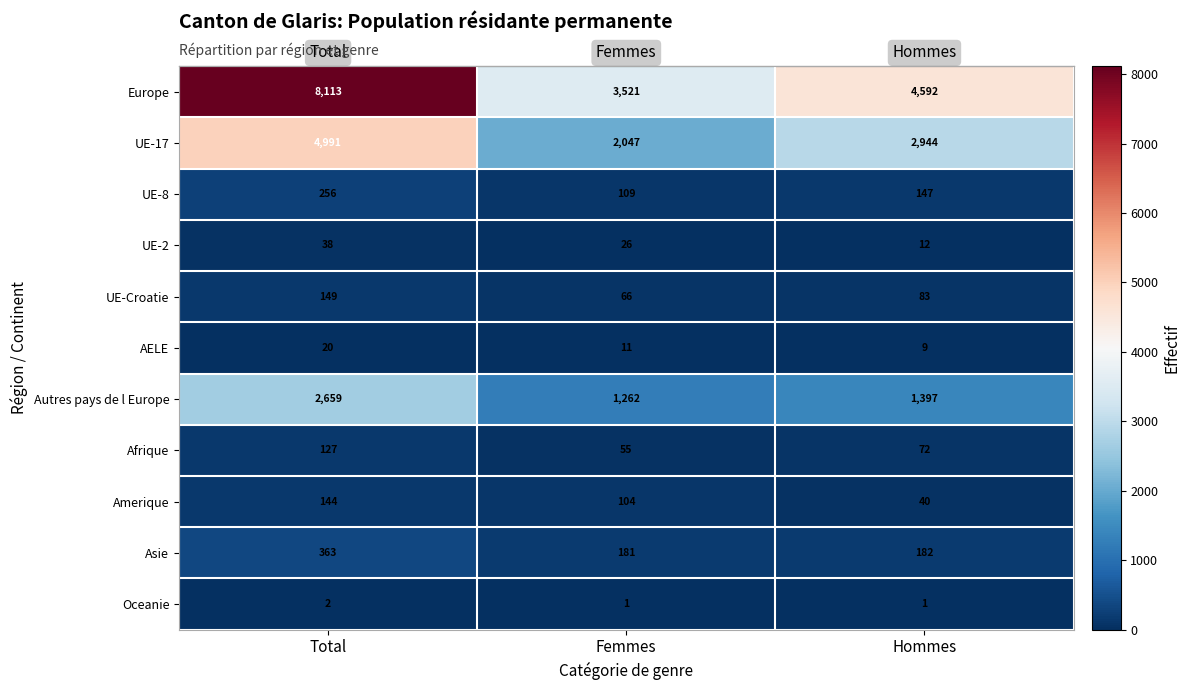

Which series has the widest spread of values?

Europe